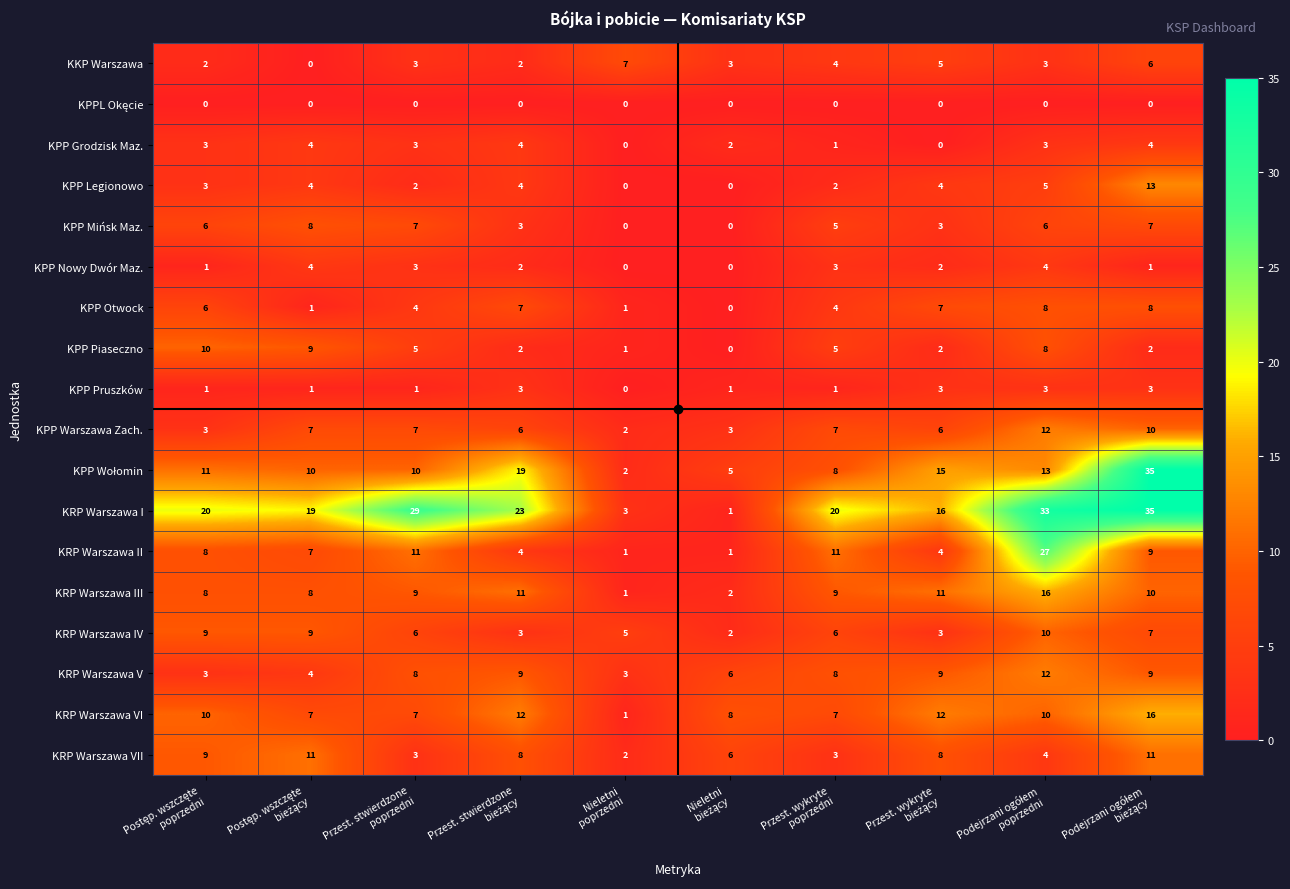

How many KRP Warszawa VII values are between 3 and 9?

7